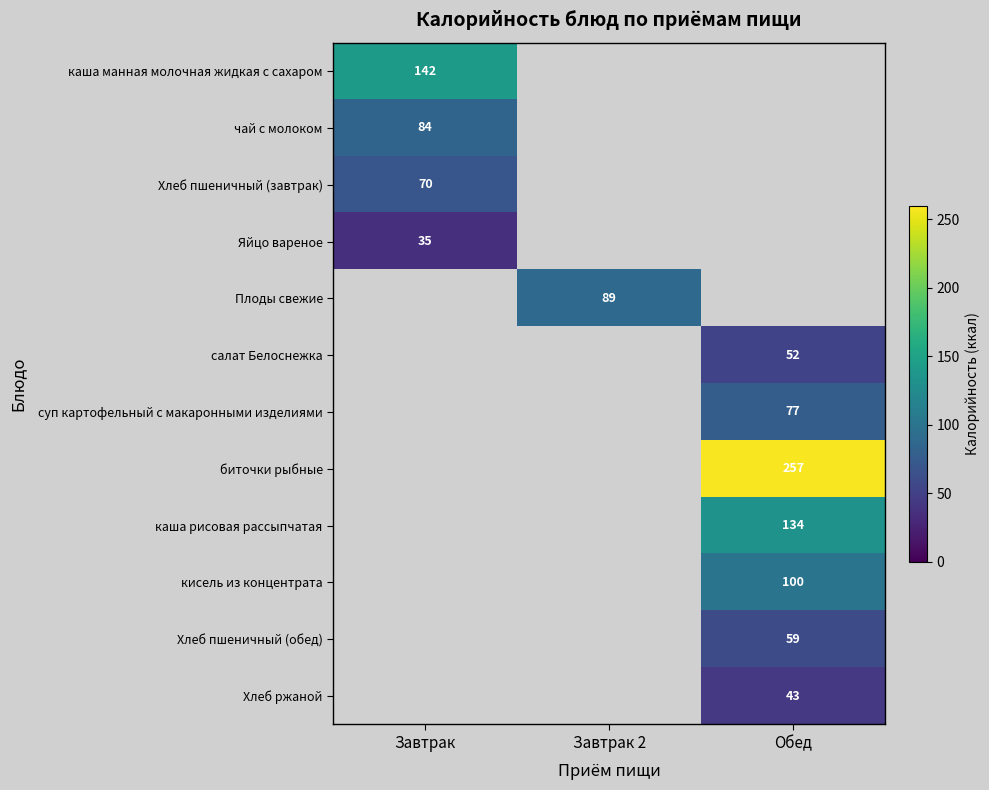

Is it true that Хлеб пшеничный (обед) equals 59 at Обед?

True